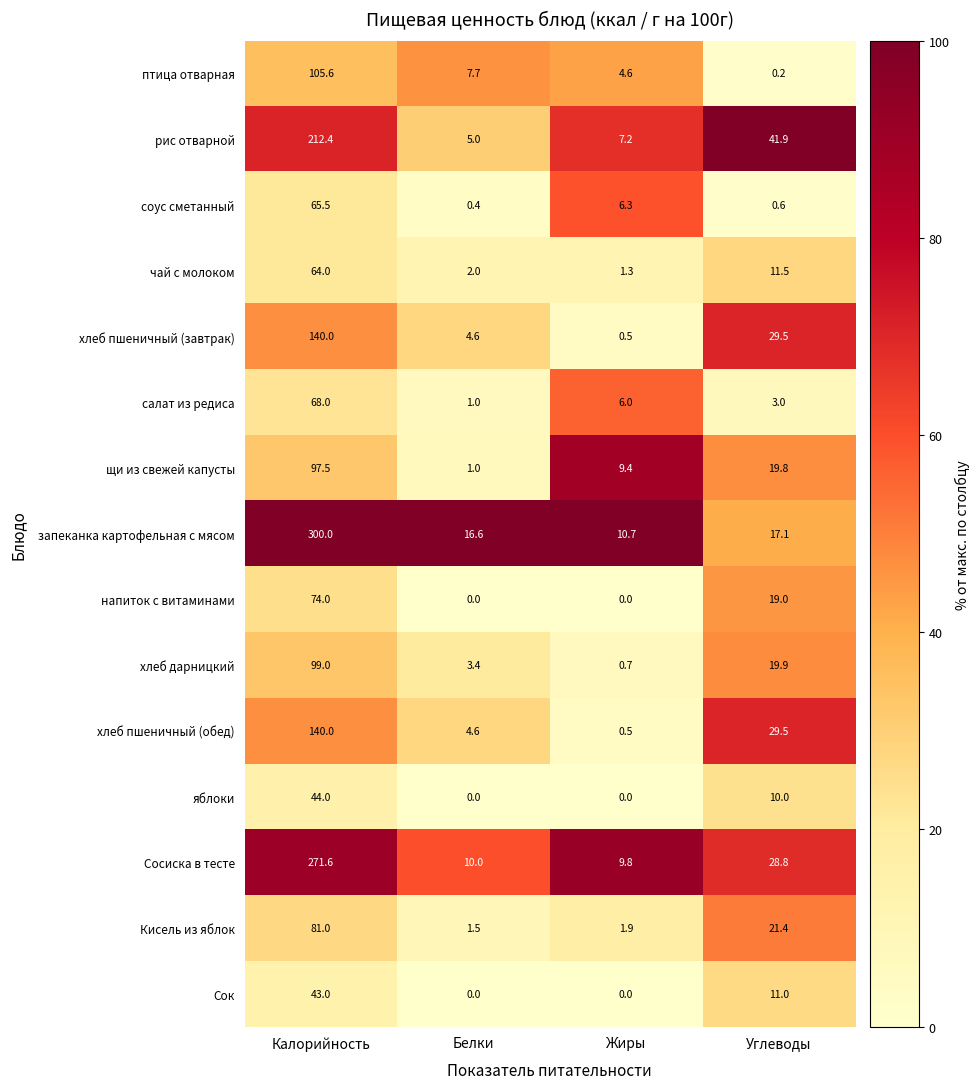

What value does the птица отварная series have at Жиры?

4.6